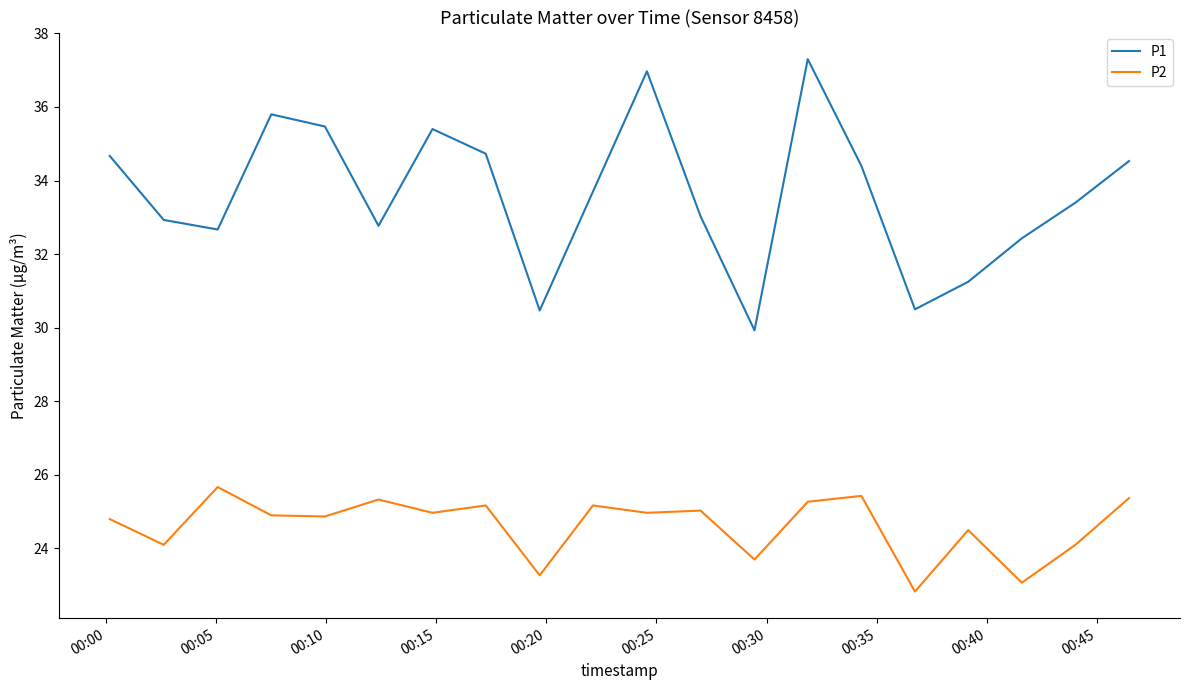

Which series has the widest spread of values?

P1